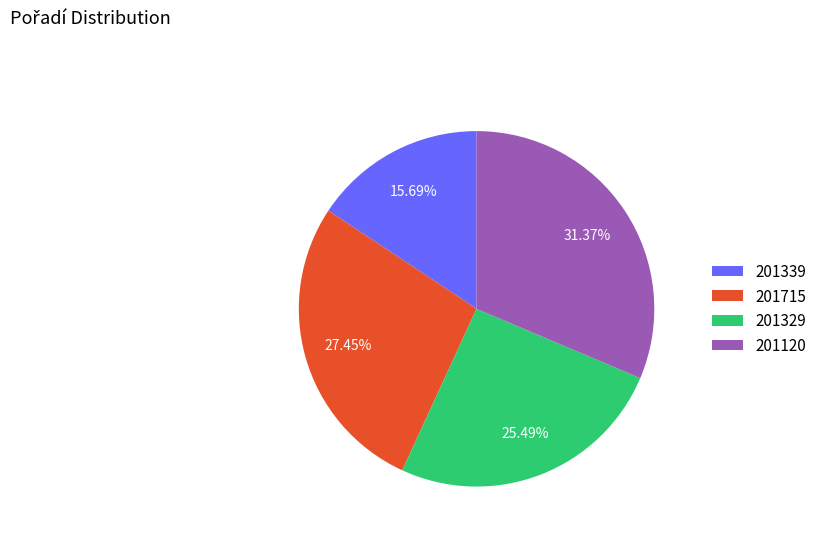

True or false: 201339 accounts for 23% of the total.

False